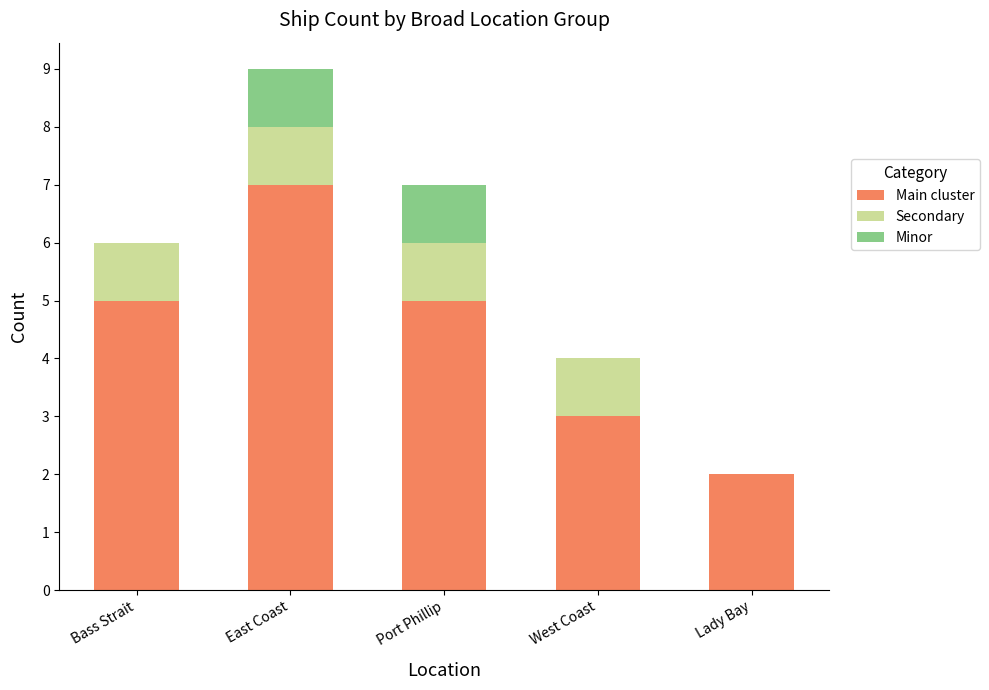

Is it true that Main cluster equals 2 at Port Phillip?

False